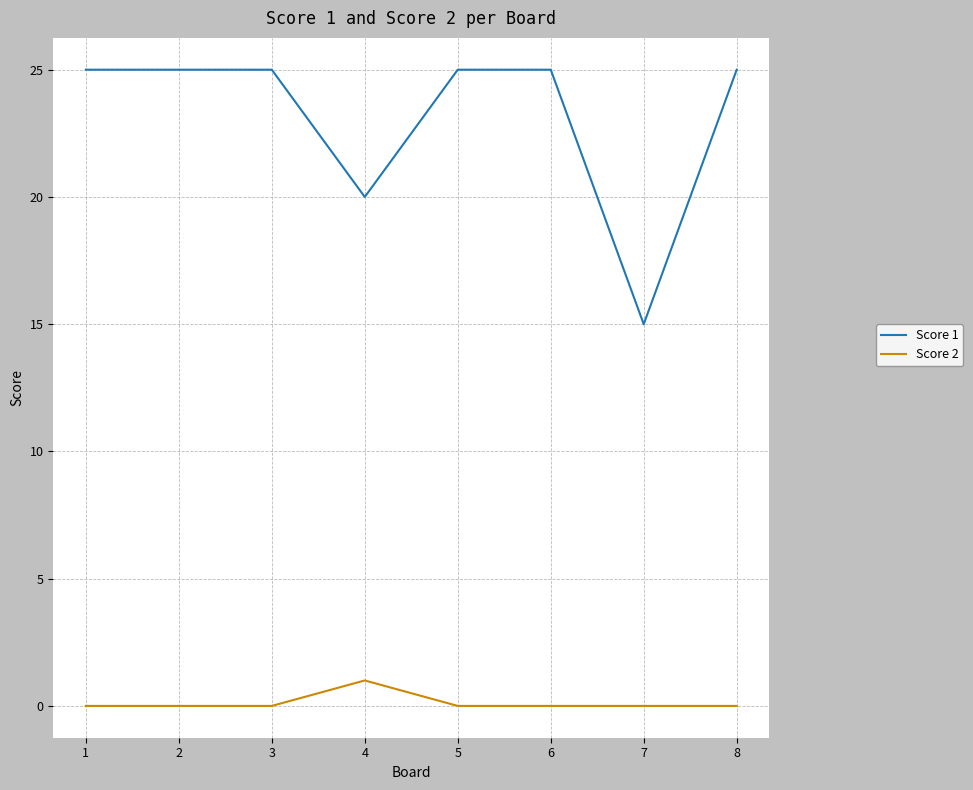

What is the spread (max minus min) of values at 7?

15